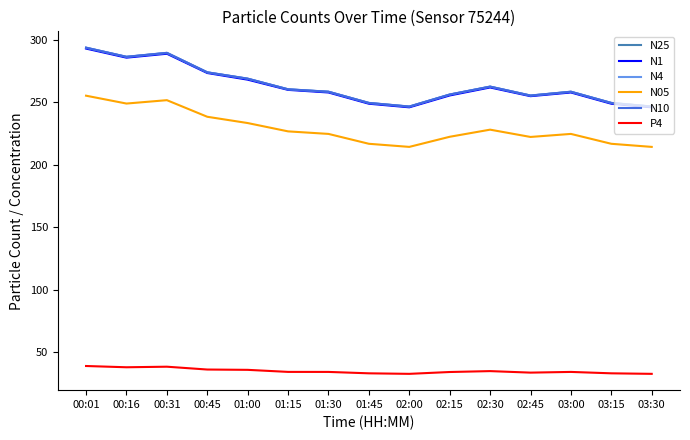

What is the approximate value of P4 at 01:30?

34.5